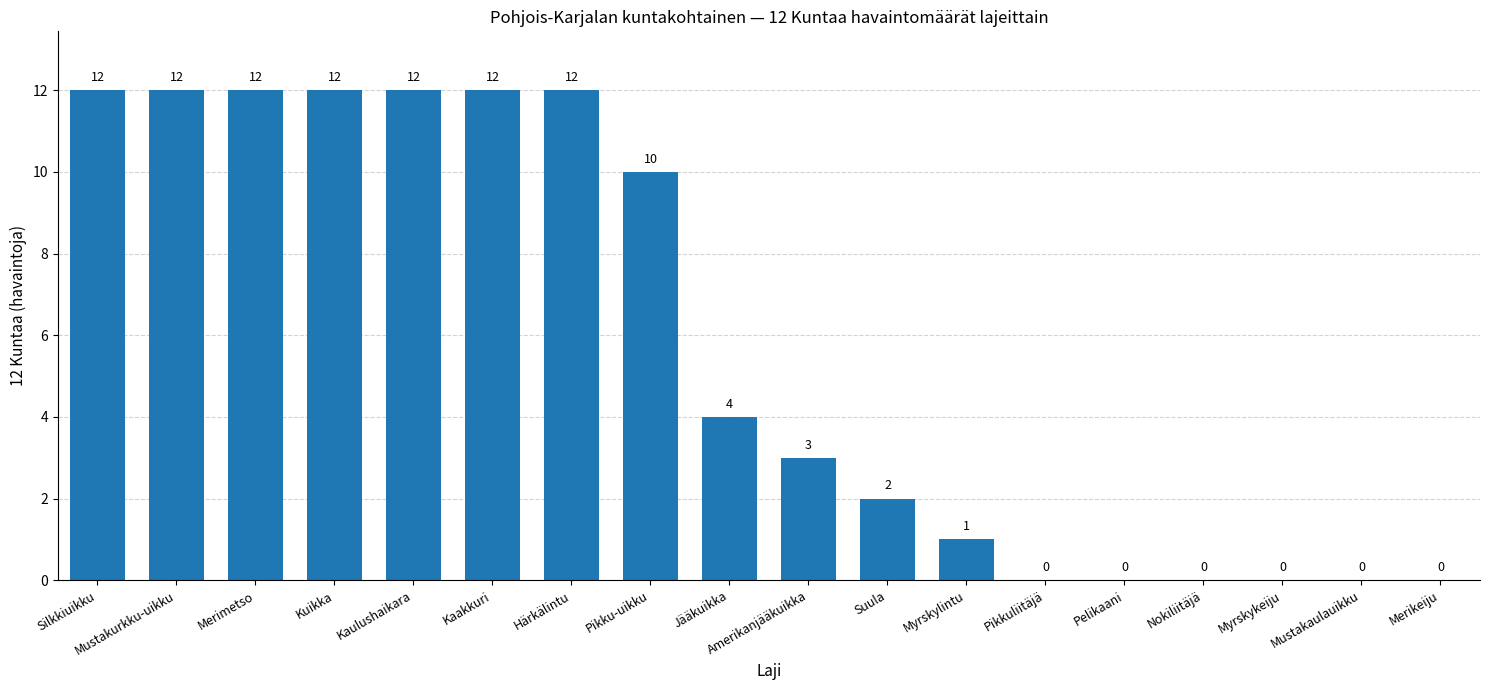

Is it true that the value at Pelikaani is 8?

False